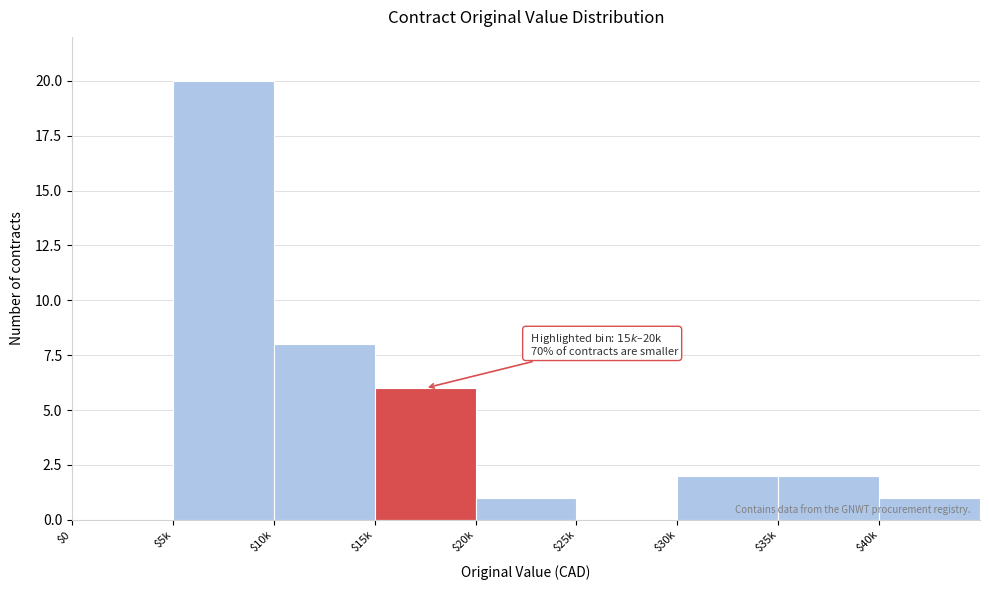

Where is the data nearest to the value 10?

$10k